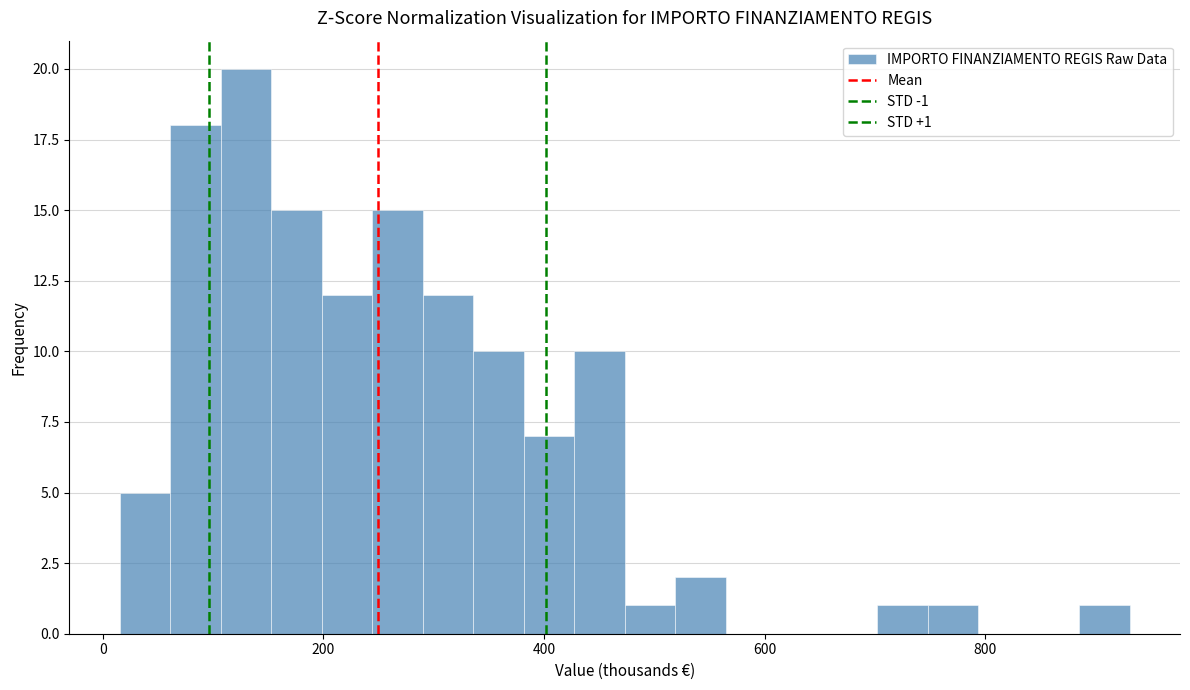

Around what value on the x-axis is the tallest bar? Give the approximate position of its centre, as read against the axis.

120